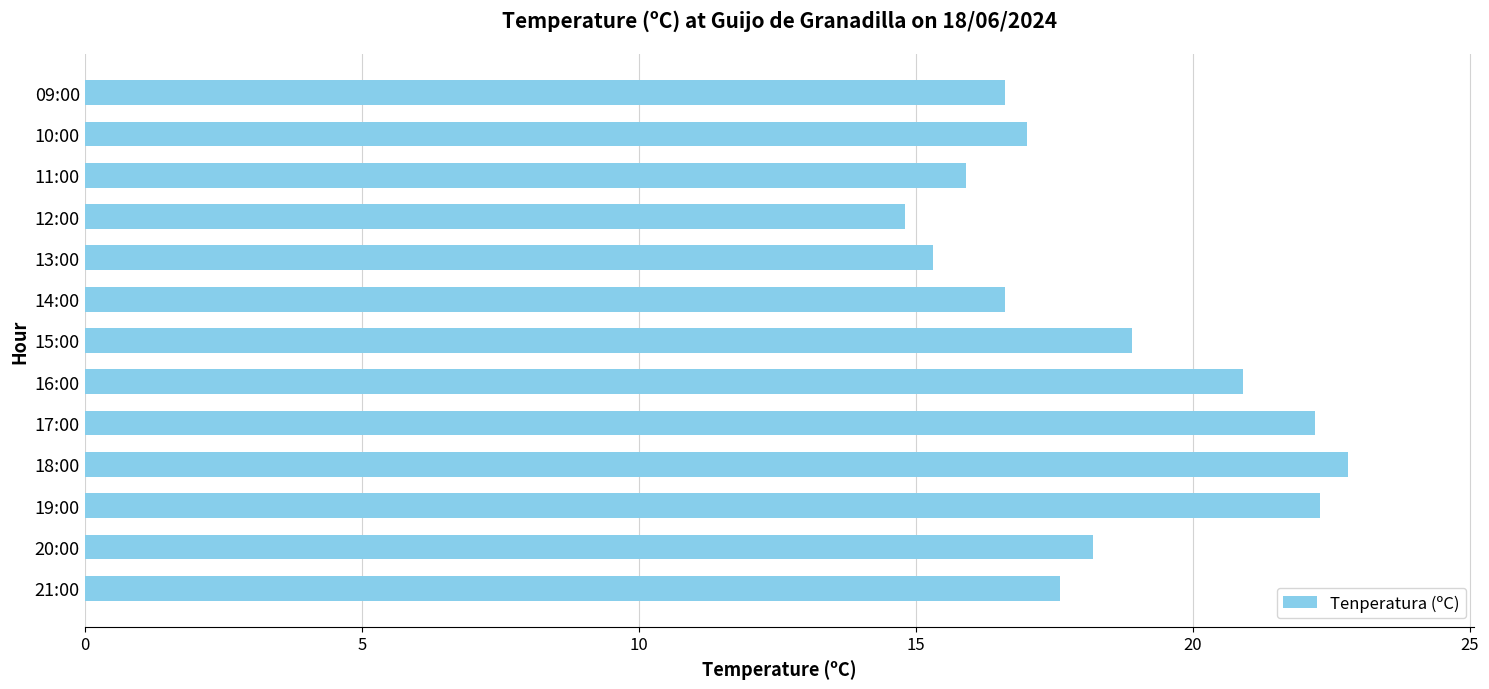

What is the difference between the maximum and second lowest values?

7.5